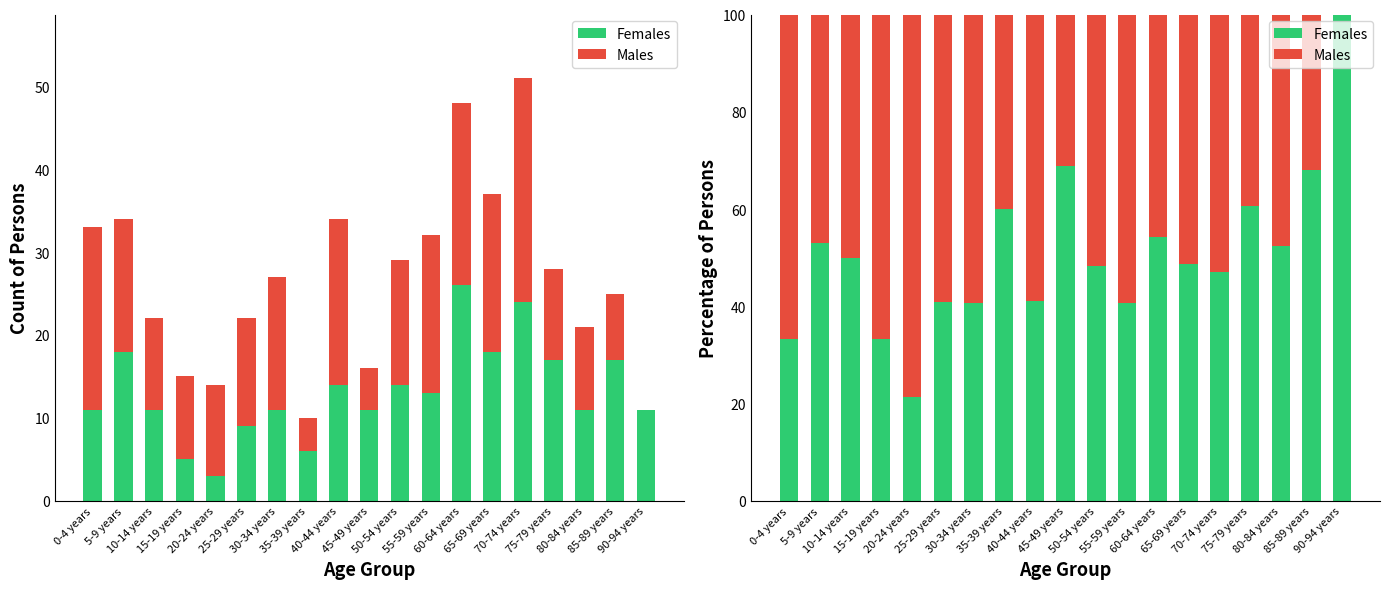

What is the label of the 10th bar from the left?

45-49 years